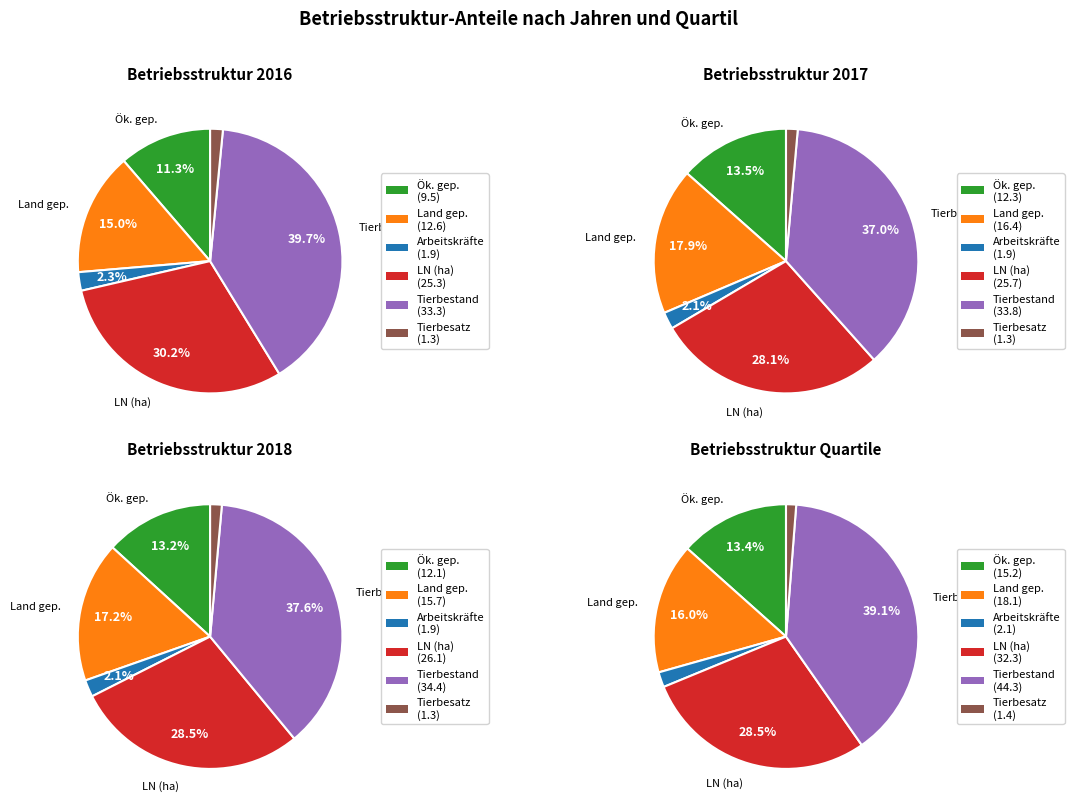

To the nearest percent, what is the combined percentage of Landwirtschaftliche Nutzfläche and Arbeitskräfte?

31%